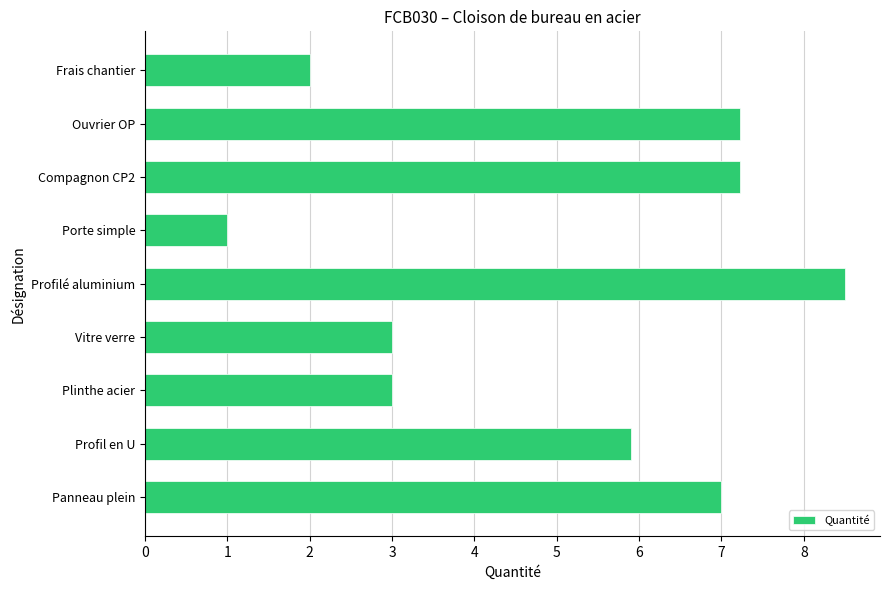

What is the difference between the maximum and second lowest values?

6.5